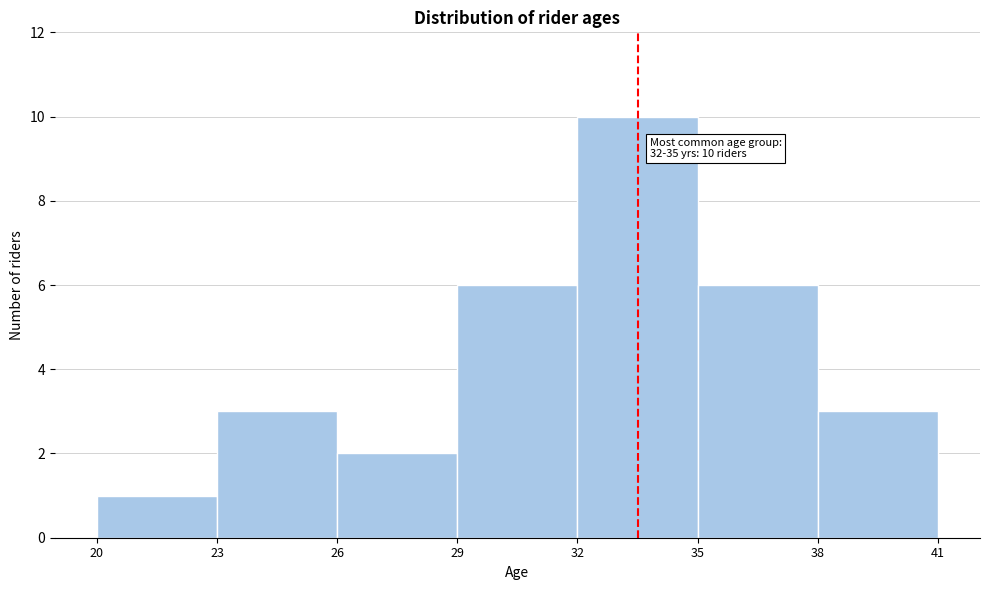

Over which range of the x-axis is the bar tallest?

32 to 35